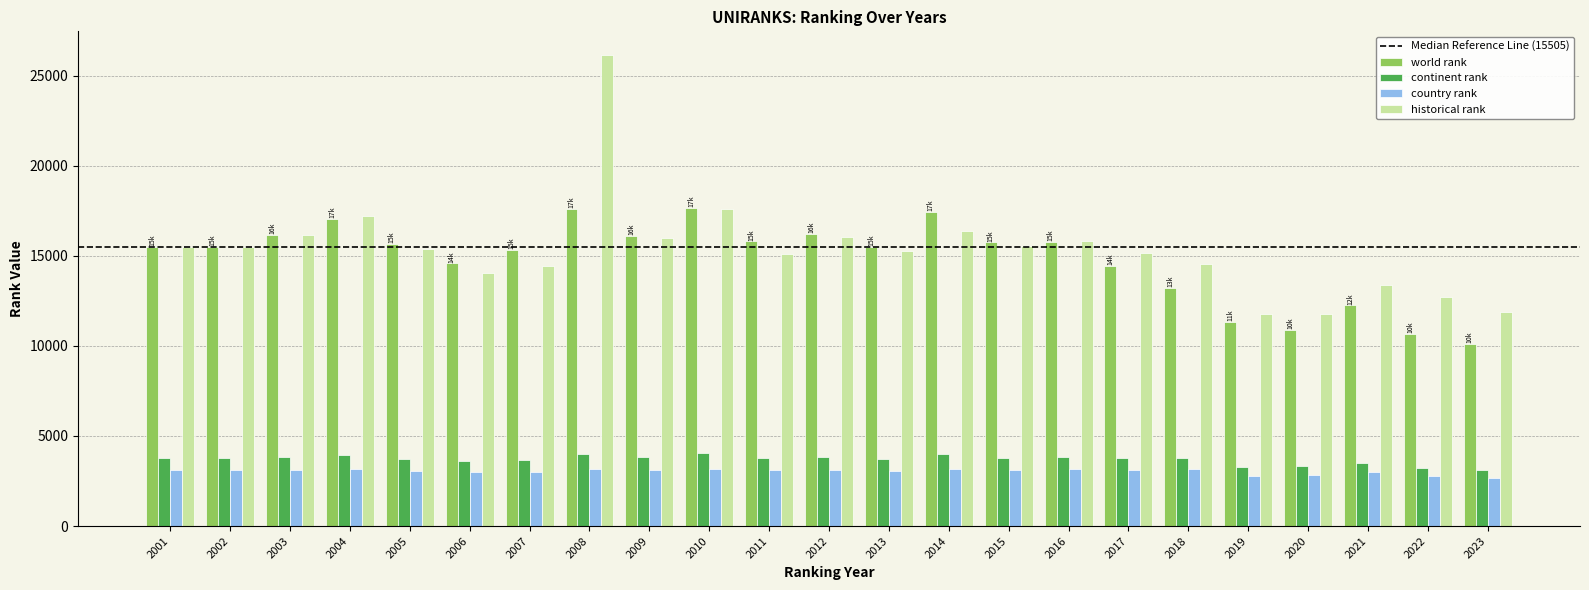

What is the minimum value shown in the chart?

2672